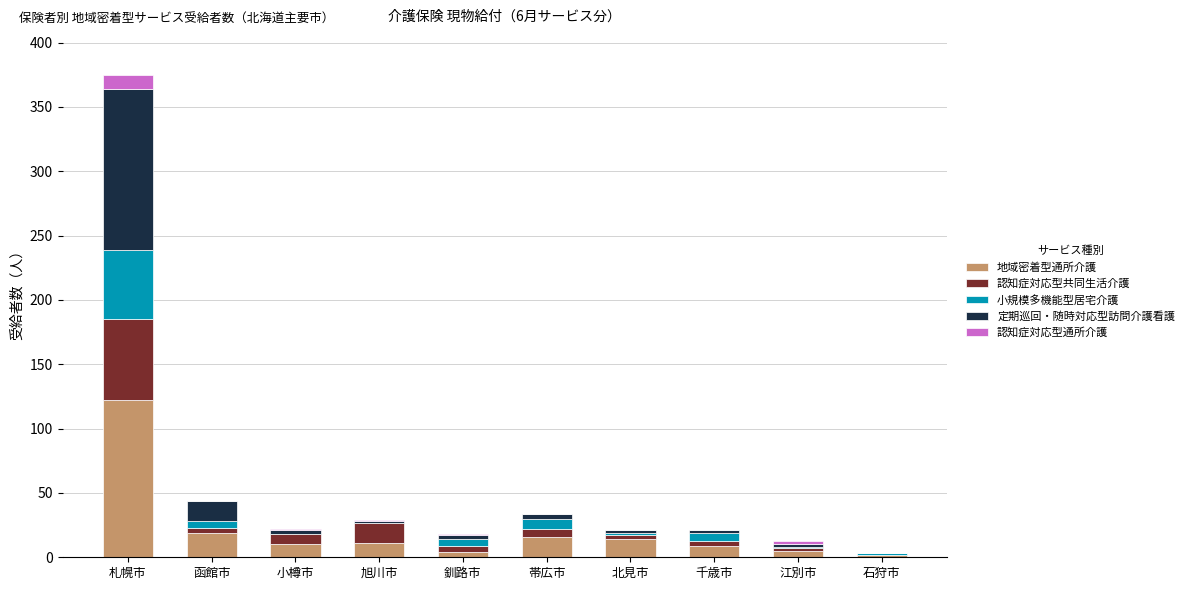

Which category has the highest value in the 地域密着型通所介護 series?

札幌市